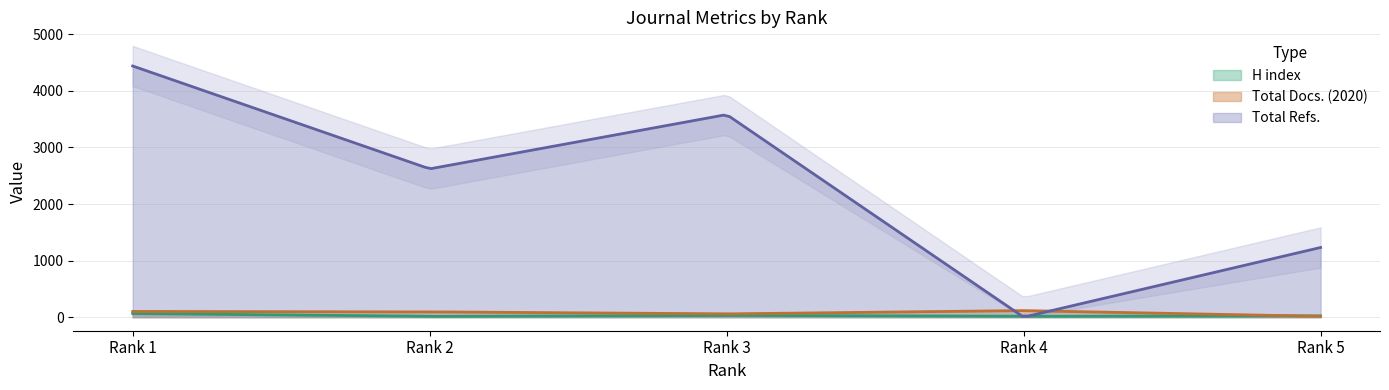

Reading right to left, transcribe all the data shown in this chart.

H index: 23	15	31	14	64
Total Docs. (2020): 15	116	58	94	101
Total Refs.: 1232	0	3582	2622	4441